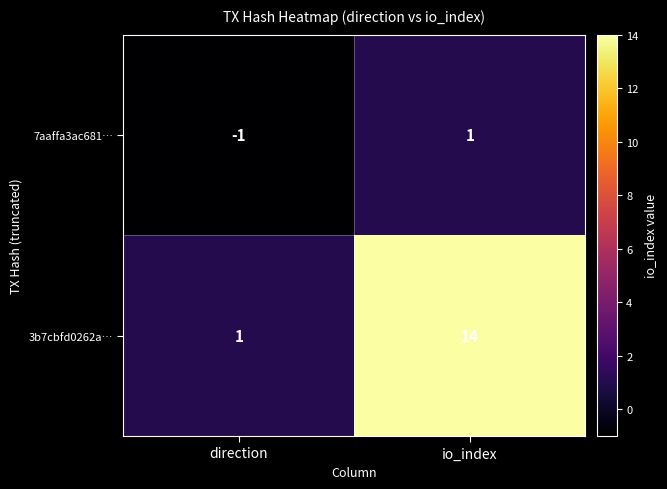

What is the sum of all 3b7cbfd0262a… values?

15